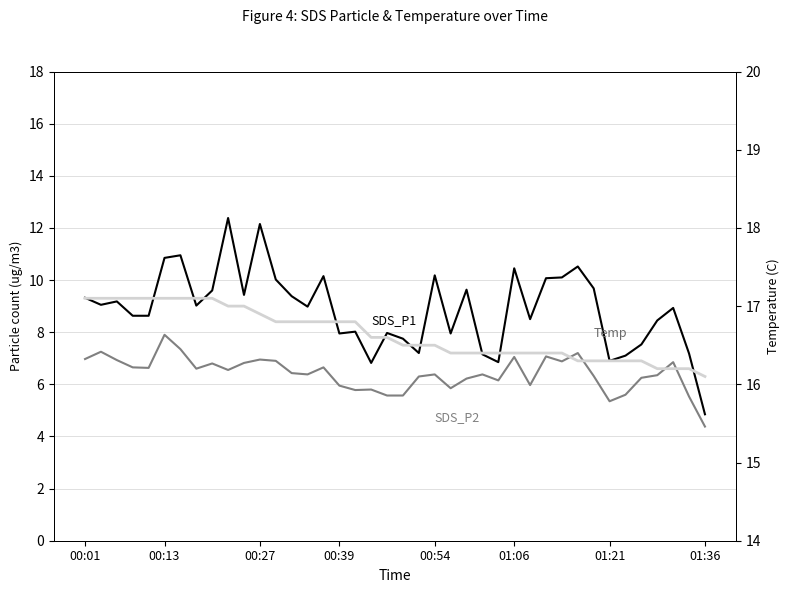

What position from the left is 01:36?

8